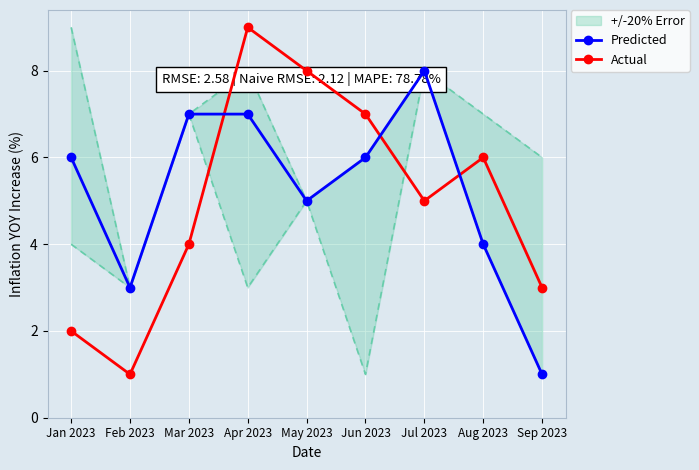

Is the value of Actual at Feb 2023 greater than the value of Predicted at Aug 2023?

No